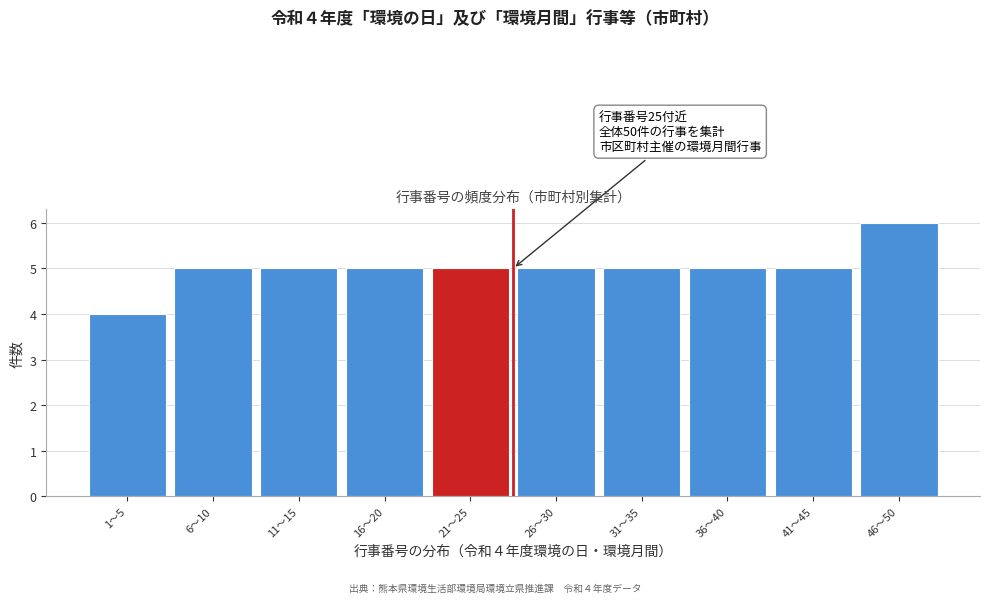

Reading left to right, extract all data points from this chart.

1〜5=4	6〜10=5	11〜15=5	16〜20=5	21〜25=5	26〜30=5	31〜35=5	36〜40=5	41〜45=5	46〜50=6